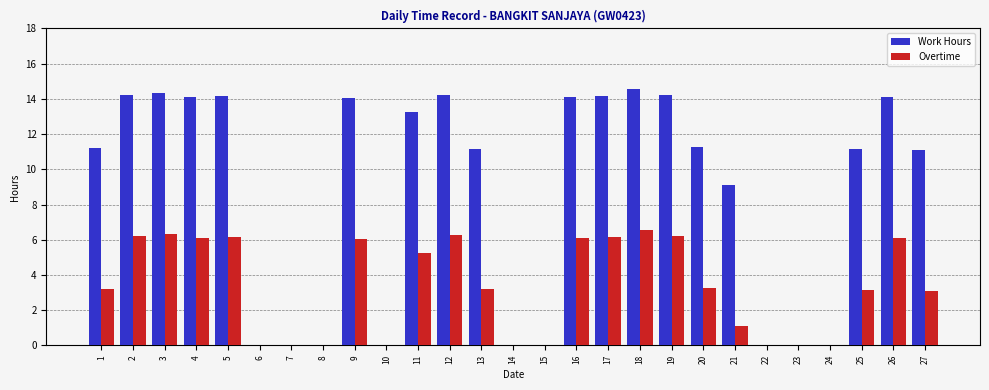

What is the maximum value for Work Hours?

14.6